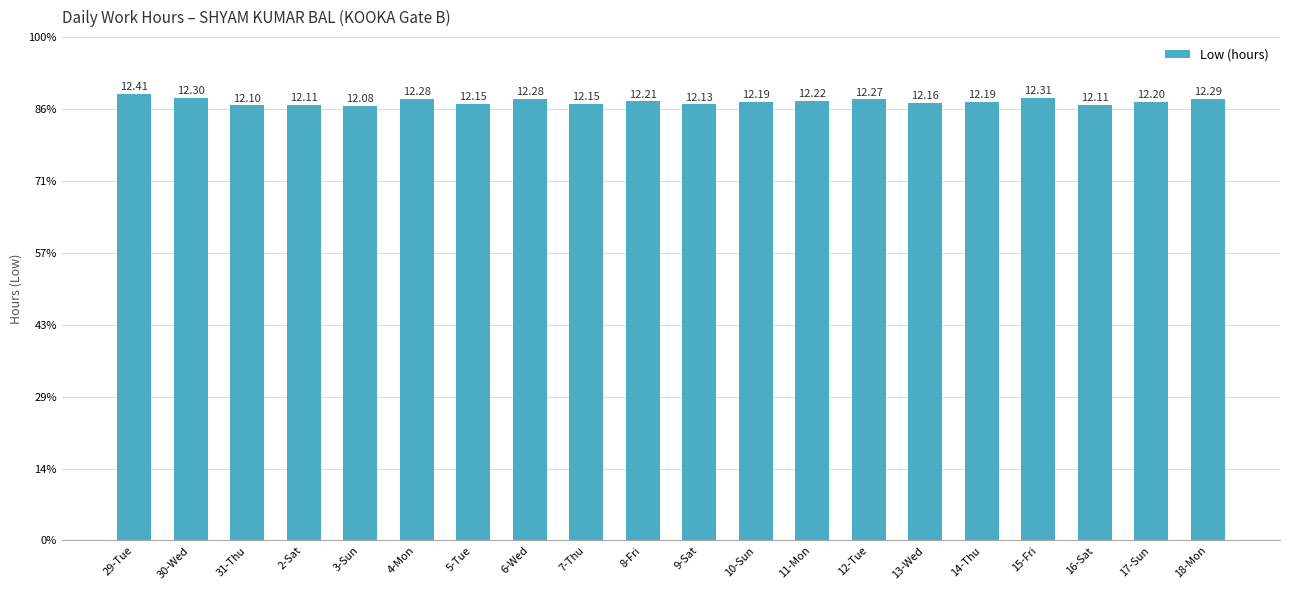

Are the bars horizontal?

No